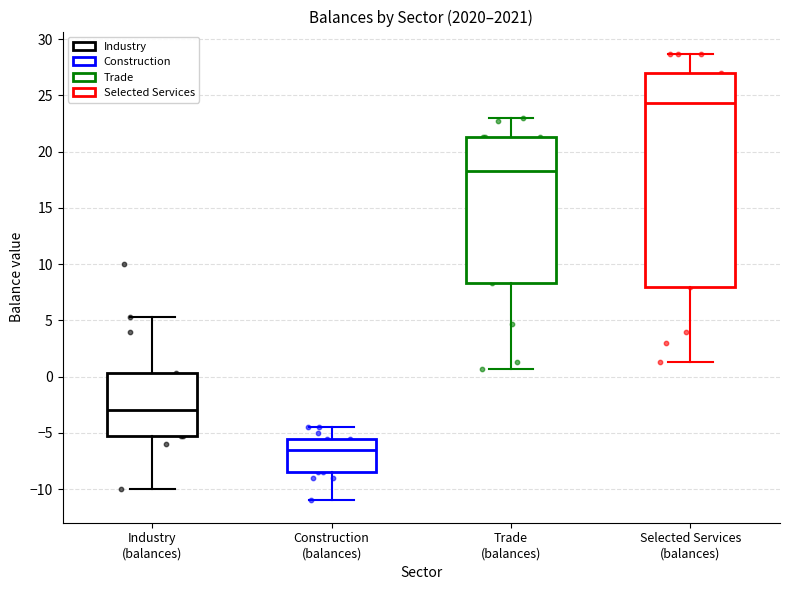

Where does the upper whisker of the box for Industry (balances) end on the y-axis? The values are not printed on the chart, so give them approximately, as read against the axis.

5.5